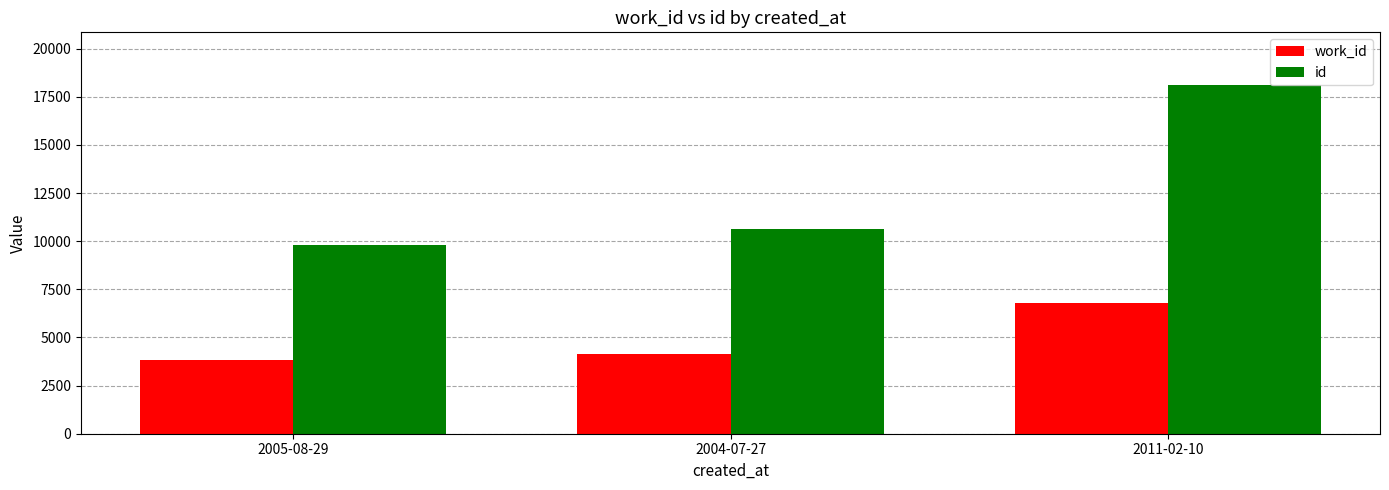

Is it true that id equals 18130 at 2011-02-10?

True